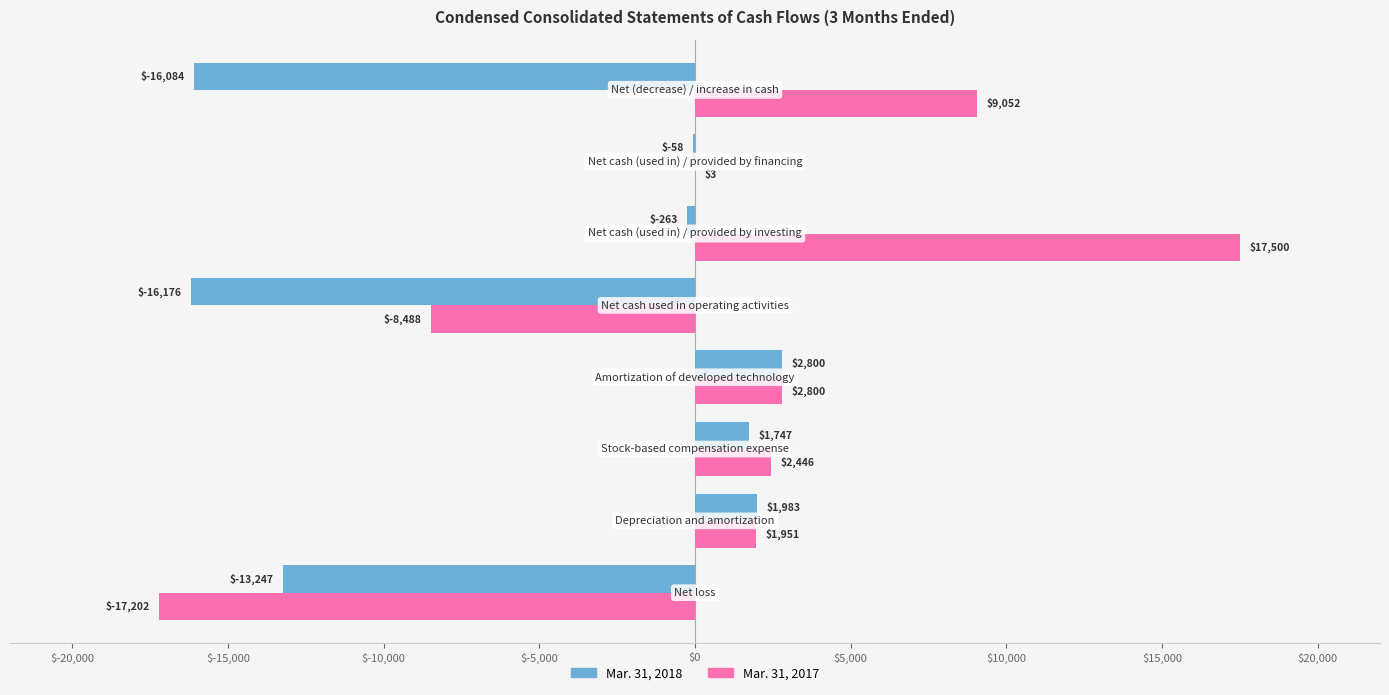

What is the maximum value for Mar. 31, 2017?

17500